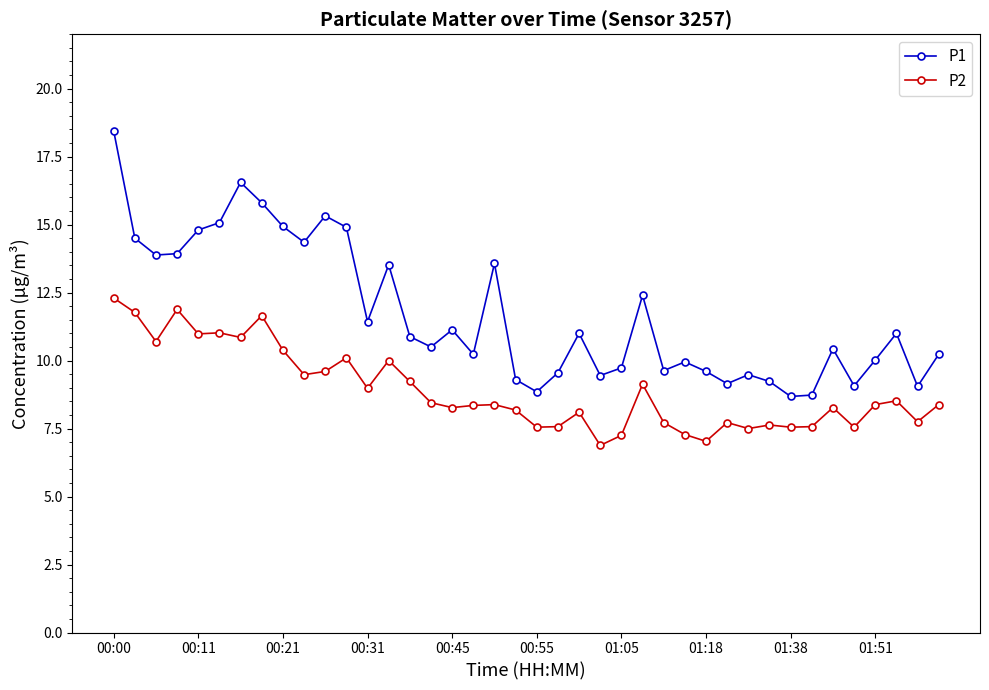

List the series in order of their overall mean, lowest first.

P2, P1